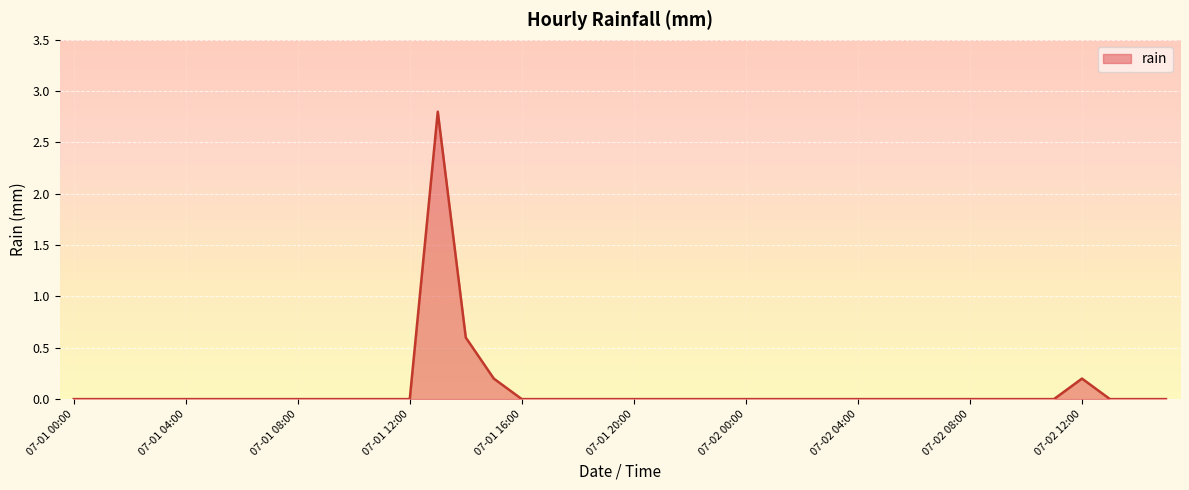

What is the greatest value displayed?

2.8